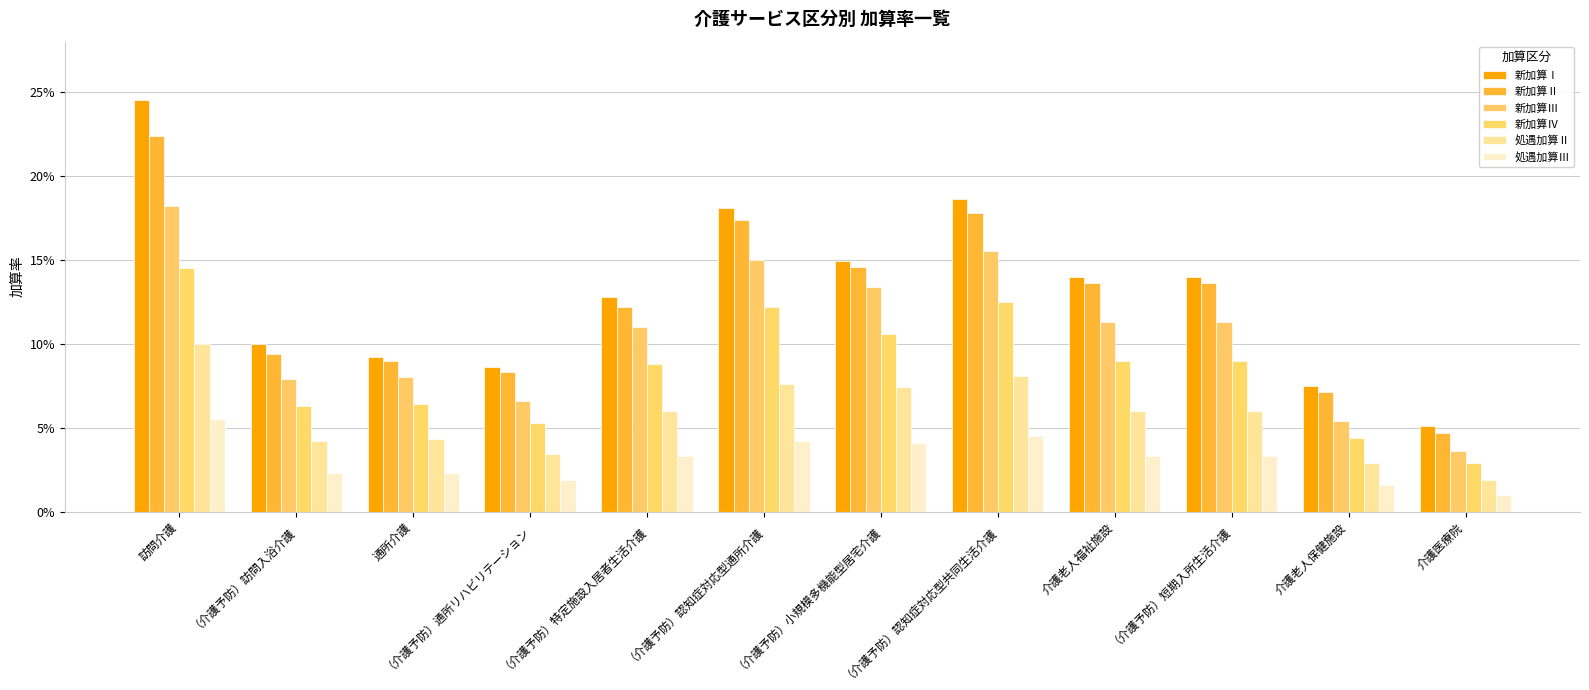

What is the spread (max minus min) of values at （介護予防）認知症対応型共同生活介護?

0.1